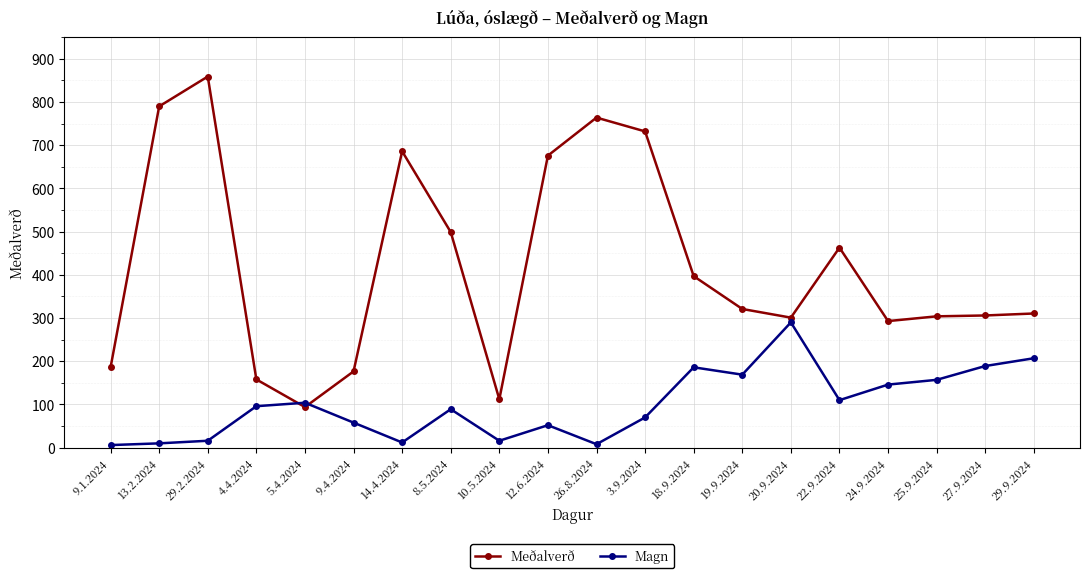

At which label does Meðalverð first exceed 321?

13.2.2024